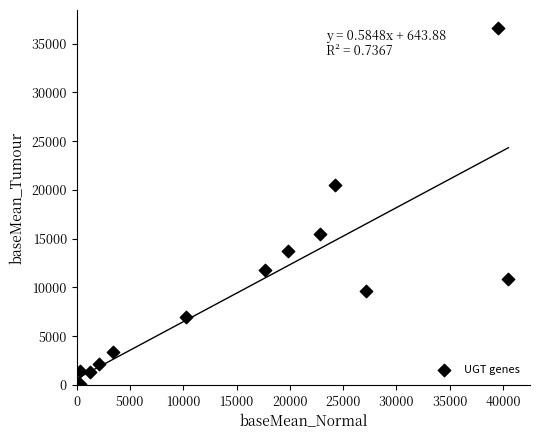

What Y value in the scatter plot is closest to 18335?

20456.6